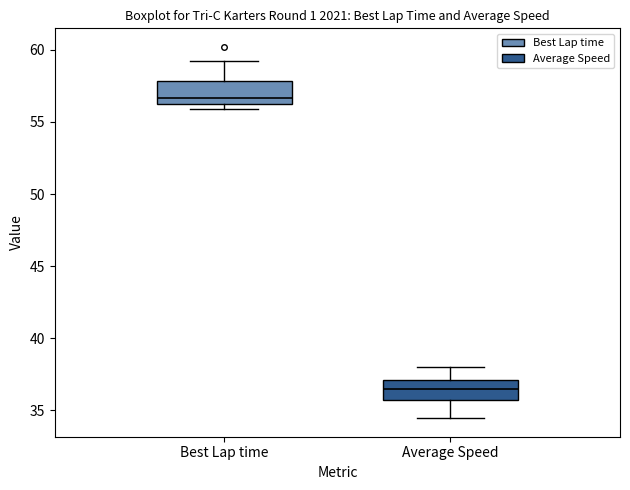

Reading left to right, read every box against the y-axis: the position of its median line, the range the box covers, and the ends of its whiskers. The values are not printed on the chart, so give them approximately, as read against the axis.

Best Lap time: median 56.5 (just above the box's lower edge), box 56.5 to 58.0, whiskers 56.0 to 59.0
Average Speed: median 36.5, box 35.5 to 37.0, whiskers 34.5 to 38.0